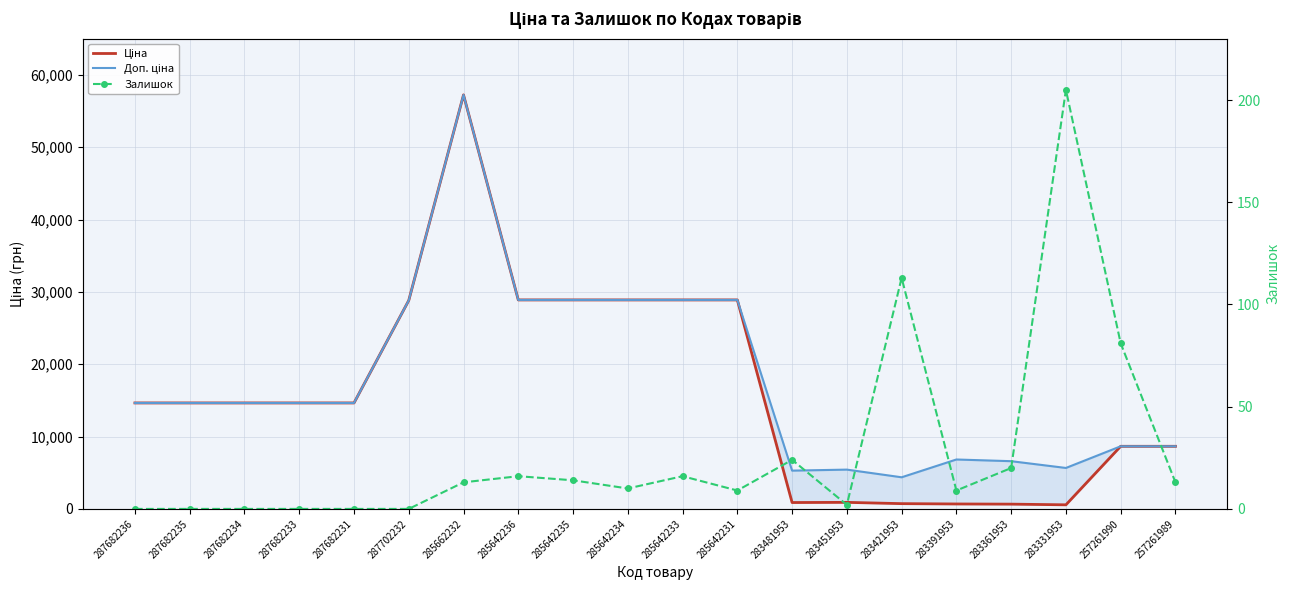

Reading left to right, extract all data points from this chart.

Ціна: 14649.6	14649.6	14649.6	14649.6	14649.6	28821.8	57235.5	28890.3	28890.3	28890.3	28890.3	28890.3	882.1	905.5	728.8	683.2	659.8	566.2	8656.2	8656.2
Доп. ціна: 14649.6	14649.6	14649.6	14649.6	14649.6	28821.8	57235.5	28890.3	28890.3	28890.3	28890.3	28890.3	5292.4	5432.8	4372.9	6831.9	6597.9	5662.1	8656.2	8656.2
Залишок: 0.0	0.0	0.0	0.0	0.0	0.0	13.0	16.0	14.0	10.0	16.0	9.0	24.0	2.0	113.0	9.0	20.0	205.0	81.0	13.0